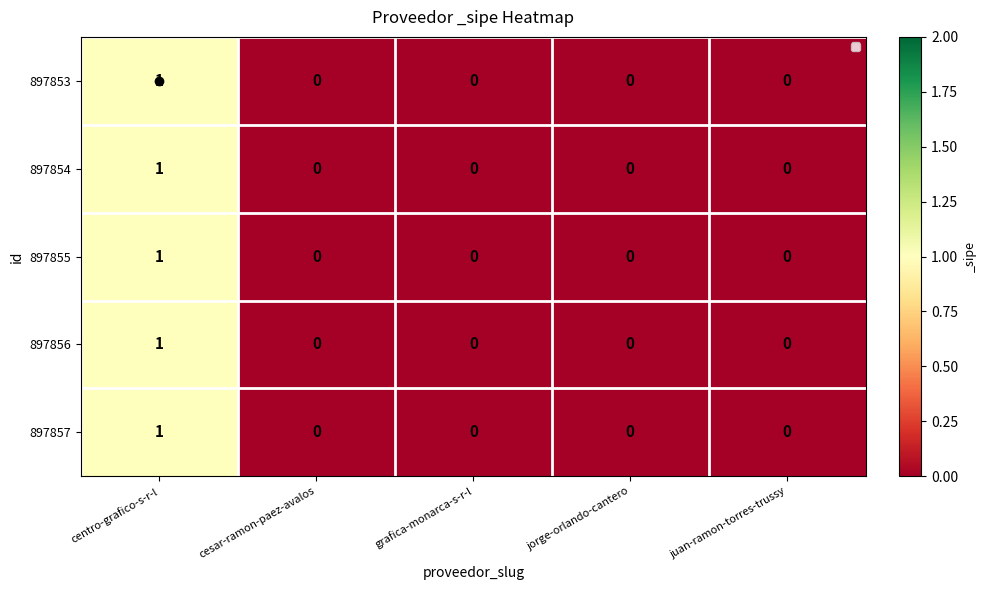

At which category is the sum across all series the highest?

centro-grafico-s-r-l